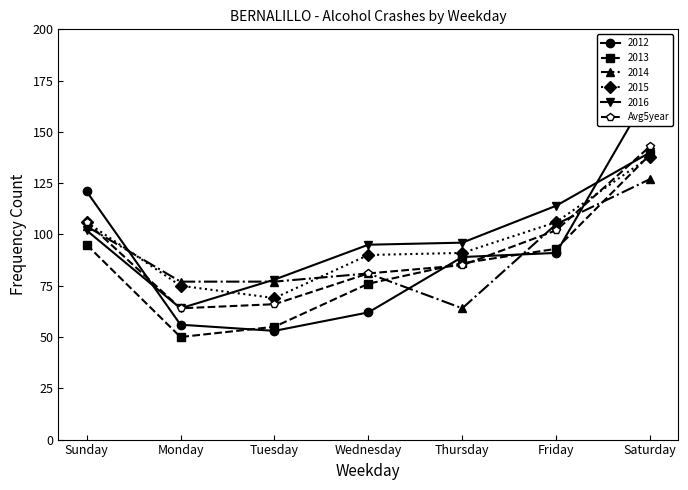

List the labels in order of value, smallest first.

Monday, Tuesday, Wednesday, Thursday, Friday, Sunday, Saturday